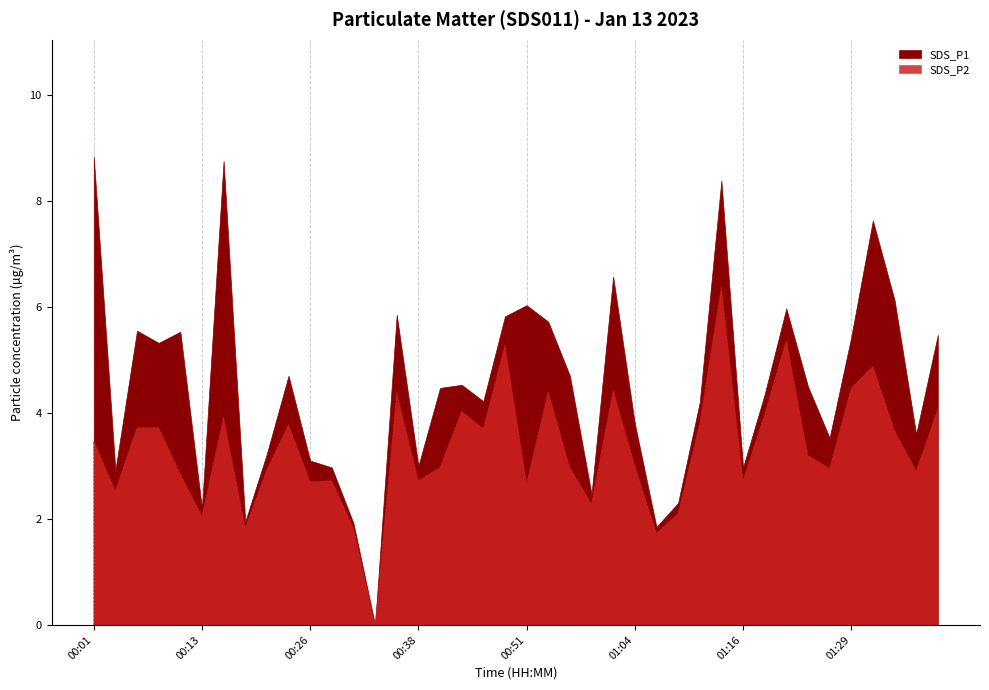

What is the label of the 22nd point from the right?

00:46